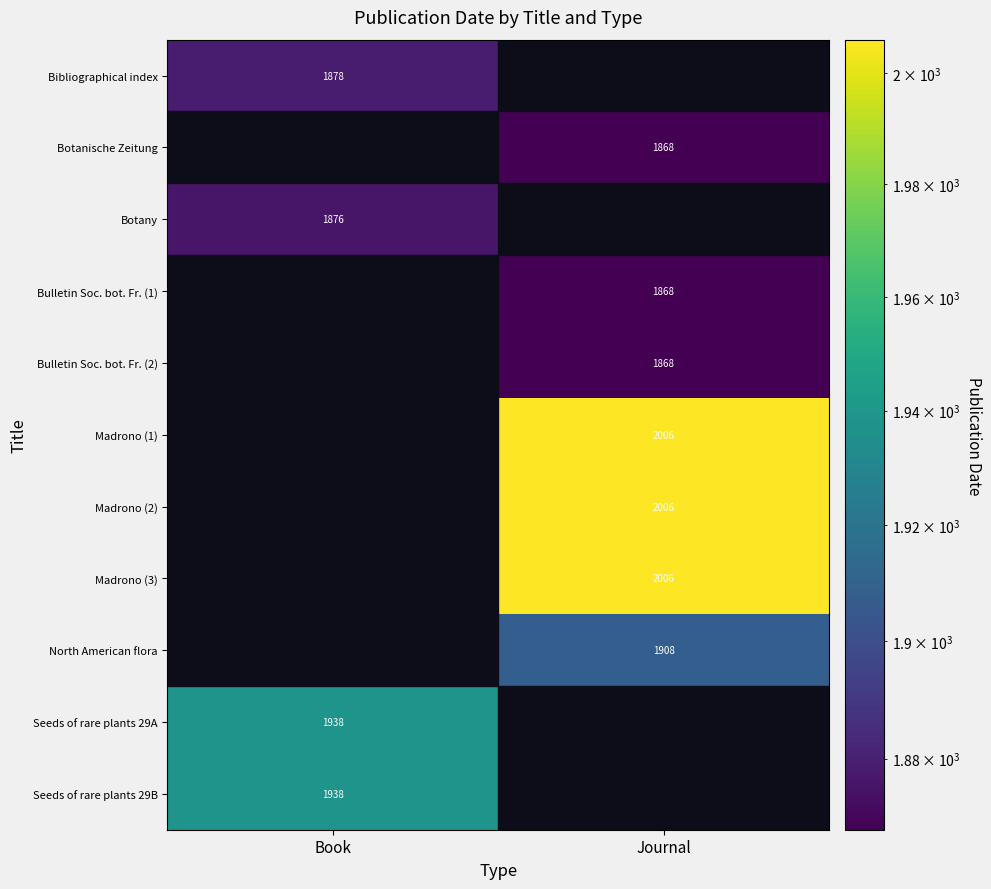

Is it true that North American flora equals 1908 at Journal?

True